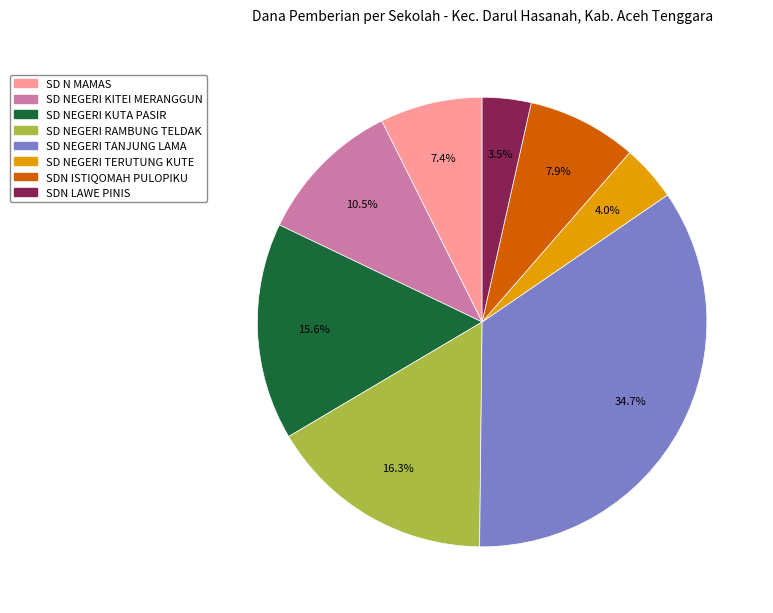

Is there any slice that represents more than half of the pie?

No